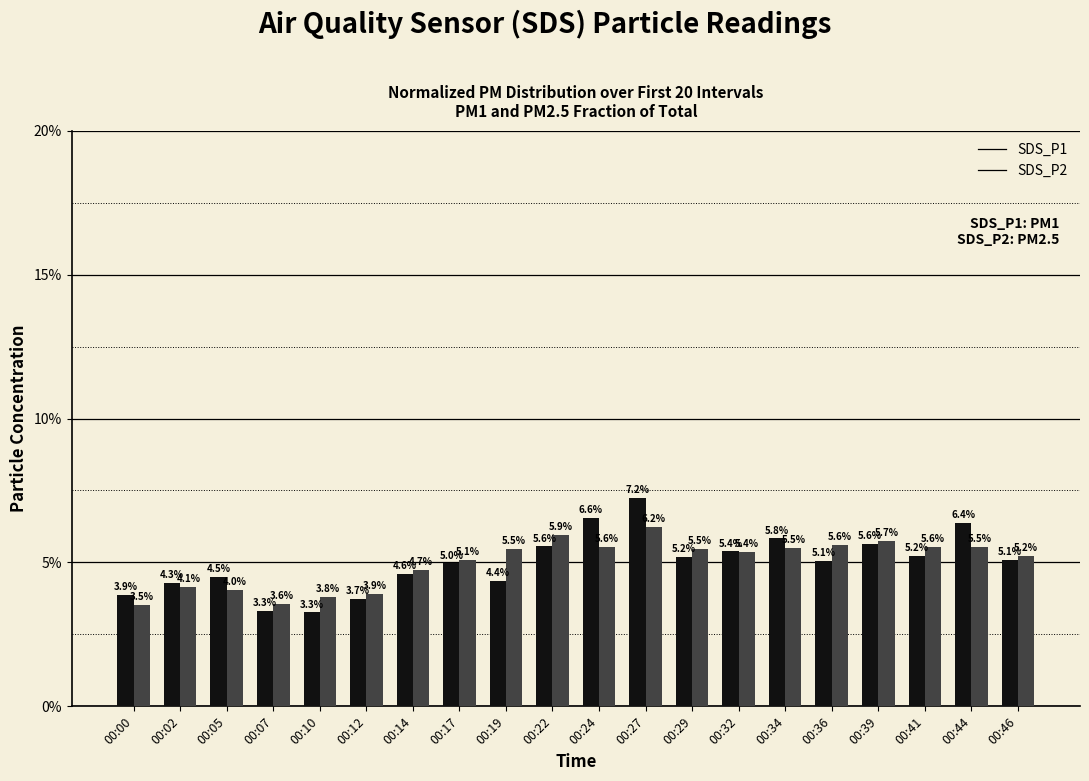

Reading right to left, transcribe all the data shown in this chart.

SDS_P1: 0.1	0.1	0.1	0.1	0.1	0.1	0.1	0.1	0.1	0.1	0.1	0.0	0.0	0.0	0.0	0.0	0.0	0.0	0.0	0.0
SDS_P2: 0.1	0.1	0.1	0.1	0.1	0.1	0.1	0.1	0.1	0.1	0.1	0.1	0.1	0.0	0.0	0.0	0.0	0.0	0.0	0.0